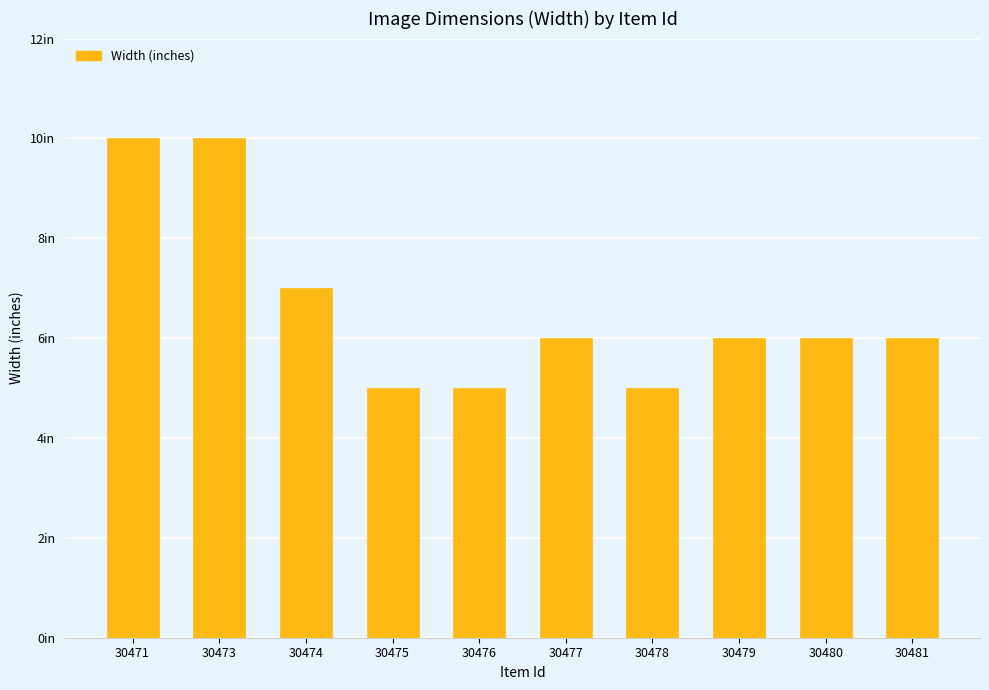

Which label corresponds to the largest value in the chart?

30471